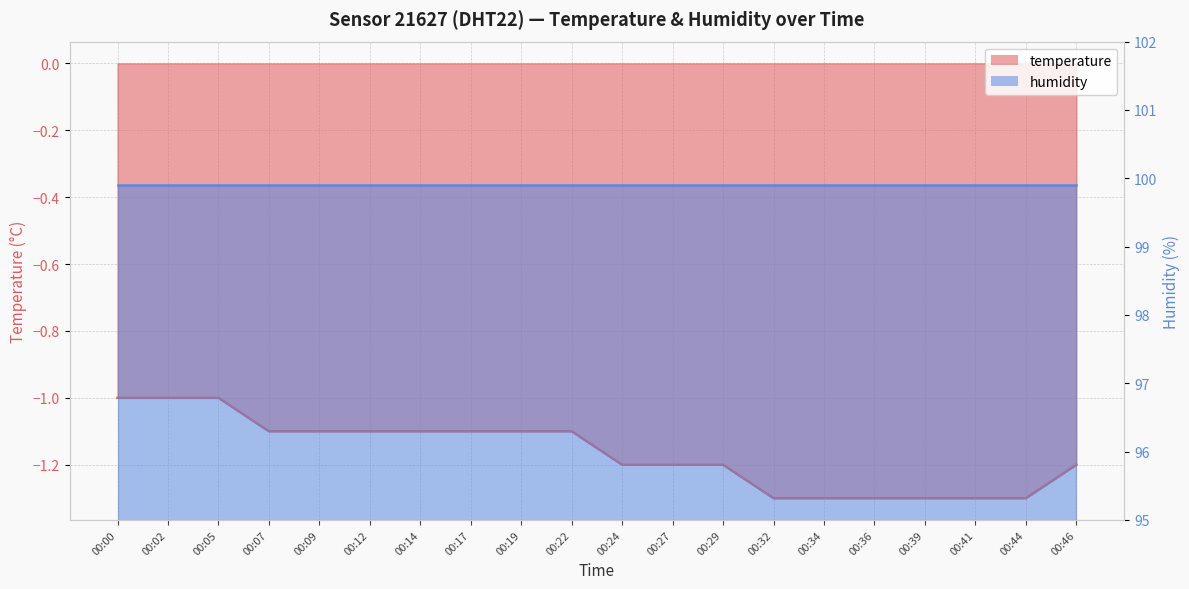

At which category does the chart reach its peak across all series?

00:00